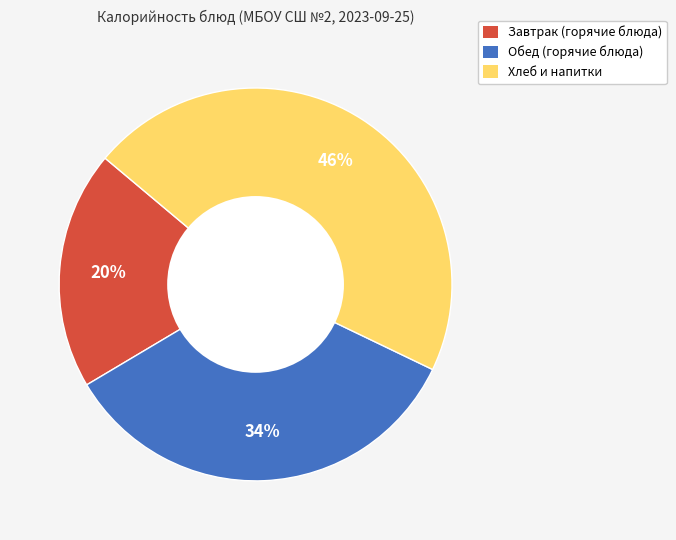

How many slices are in this pie chart?

3